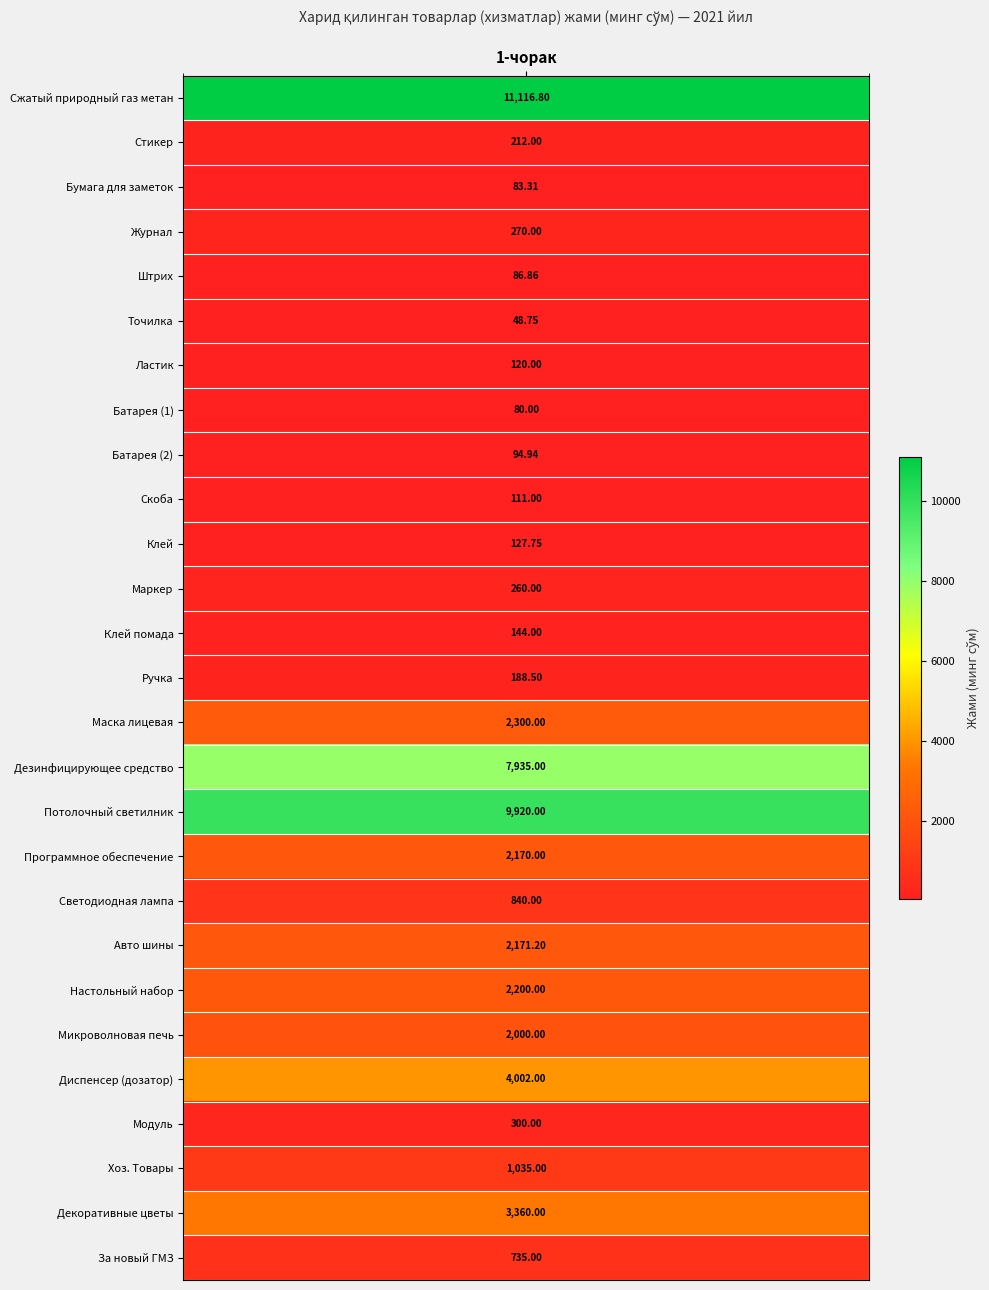

How many categories are shown in the chart?

27